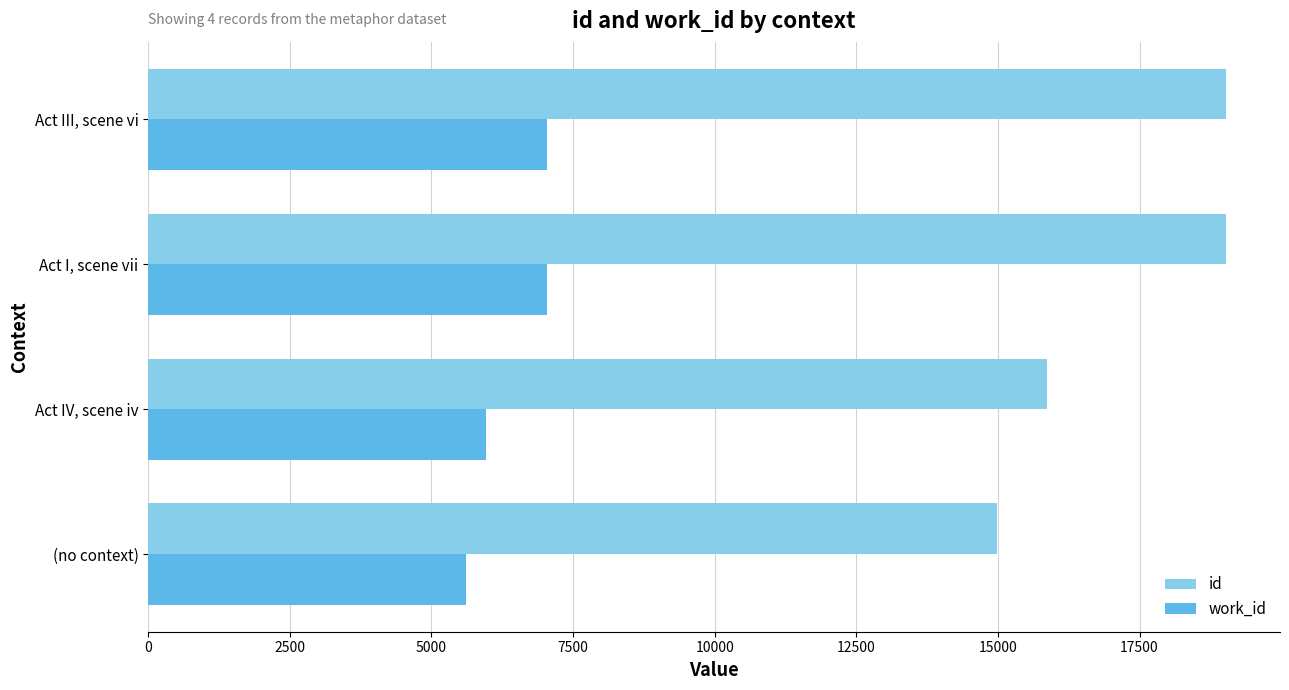

What are all the series names shown in the legend?

id, work_id